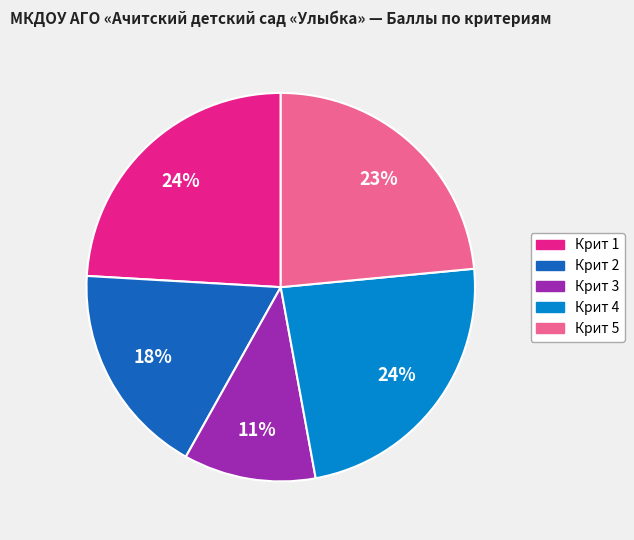

What percentage is the Крит 4 slice, to the nearest percent?

24%